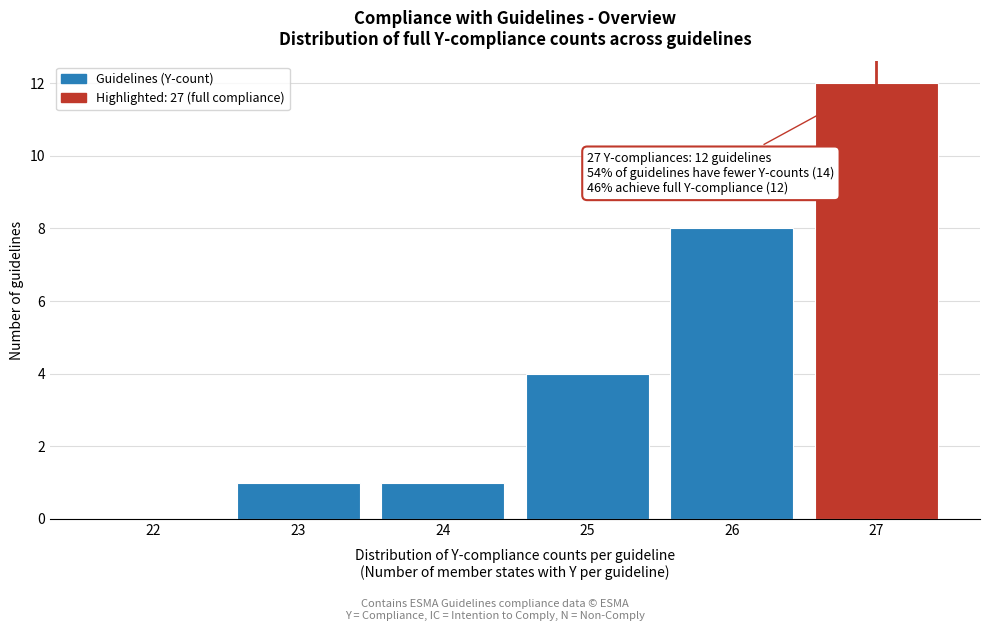

Reading right to left, transcribe all the data shown in this chart.

27=12	26=8	25=4	24=1	23=1	22=0